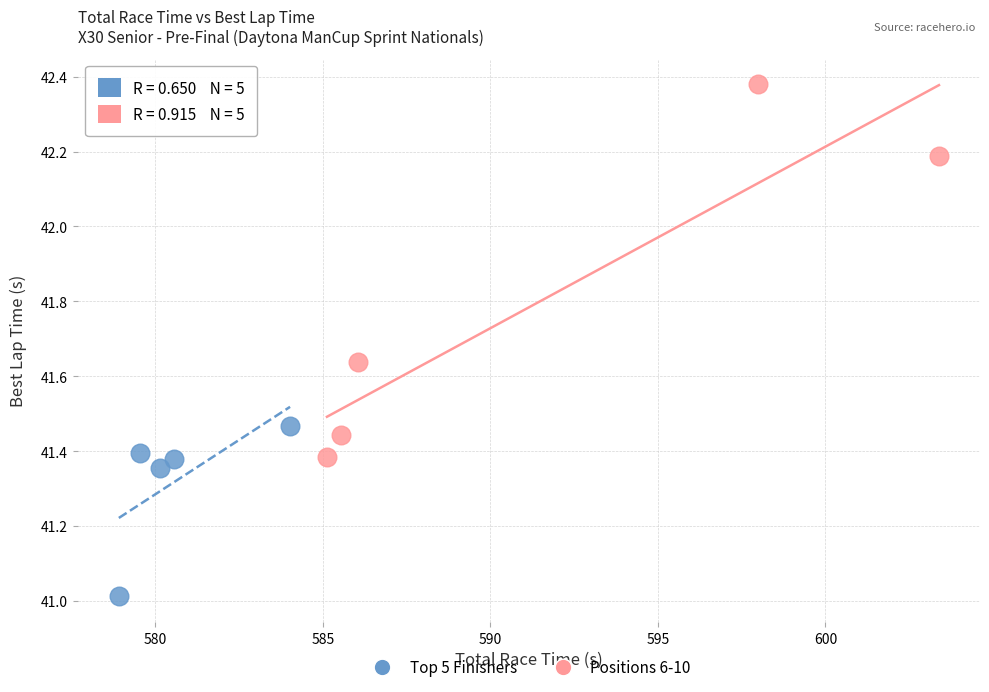

Which series contains the highest Y value?

Positions 6-10